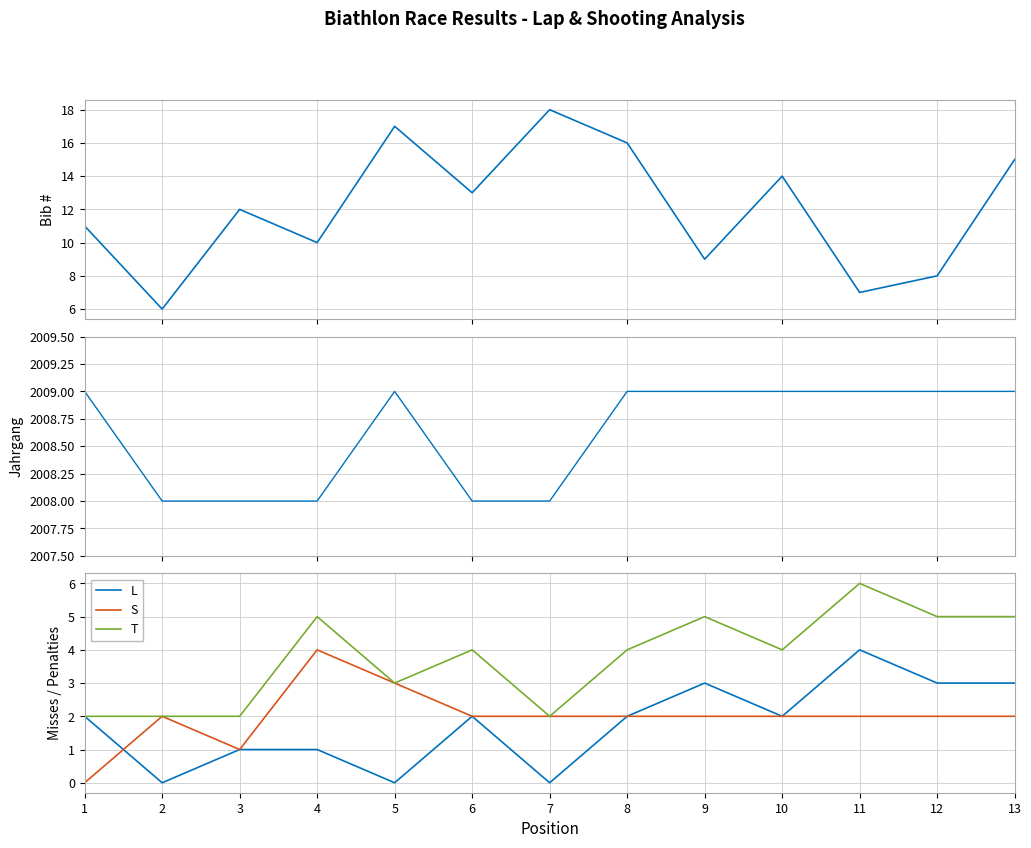

In L, how many points are higher than both neighbors (excluding endpoints)?

3